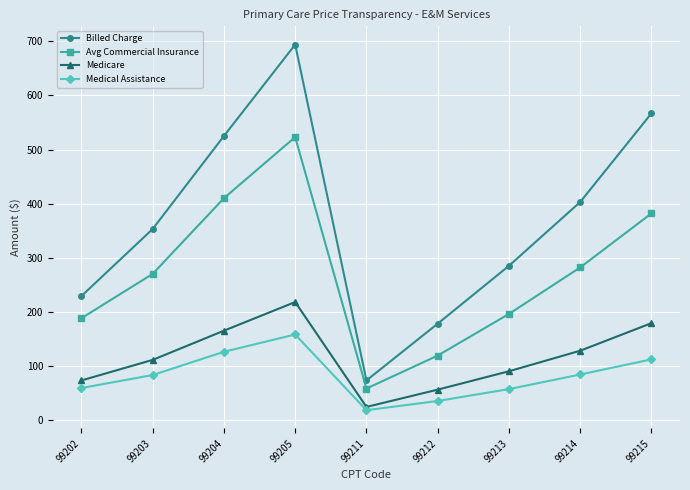

Is it true that Billed Charge equals 567 at 99215?

True